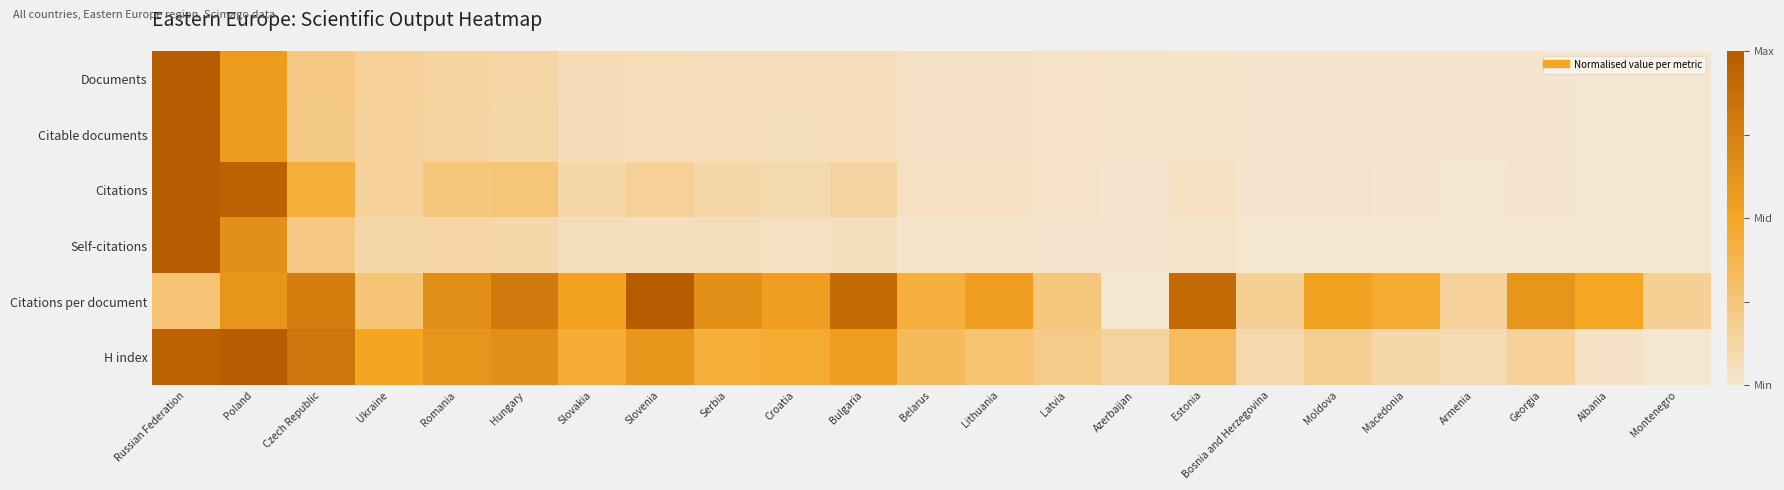

Reading left to right, list all the values displayed in this chart.

Documents: Russian Federation=1.0	Poland=0.6	Czech Republic=0.2	Ukraine=0.2	Romania=0.1	Hungary=0.1	Slovakia=0.1	Slovenia=0.1	Serbia=0.1	Croatia=0.1	Bulgaria=0.1	Belarus=0.0	Lithuania=0.0	Latvia=0.0	Azerbaijan=0.0	Estonia=0.0	Bosnia and Herzegovina=0.0	Moldova=0.0	Macedonia=0.0	Armenia=0.0	Georgia=0.0	Albania=0.0	Montenegro=0.0
Citable documents: Russian Federation=1.0	Poland=0.6	Czech Republic=0.2	Ukraine=0.2	Romania=0.1	Hungary=0.1	Slovakia=0.1	Slovenia=0.1	Serbia=0.1	Croatia=0.1	Bulgaria=0.1	Belarus=0.0	Lithuania=0.0	Latvia=0.0	Azerbaijan=0.0	Estonia=0.0	Bosnia and Herzegovina=0.0	Moldova=0.0	Macedonia=0.0	Armenia=0.0	Georgia=0.0	Albania=0.0	Montenegro=0.0
Citations: Russian Federation=1.0	Poland=1.0	Czech Republic=0.4	Ukraine=0.2	Romania=0.2	Hungary=0.3	Slovakia=0.1	Slovenia=0.2	Serbia=0.1	Croatia=0.1	Bulgaria=0.1	Belarus=0.0	Lithuania=0.0	Latvia=0.0	Azerbaijan=0.0	Estonia=0.0	Bosnia and Herzegovina=0.0	Moldova=0.0	Macedonia=0.0	Armenia=0.0	Georgia=0.0	Albania=0.0	Montenegro=0.0
Self-citations: Russian Federation=1.0	Poland=0.6	Czech Republic=0.2	Ukraine=0.1	Romania=0.1	Hungary=0.1	Slovakia=0.1	Slovenia=0.1	Serbia=0.1	Croatia=0.0	Bulgaria=0.1	Belarus=0.0	Lithuania=0.0	Latvia=0.0	Azerbaijan=0.0	Estonia=0.0	Bosnia and Herzegovina=0.0	Moldova=0.0	Macedonia=0.0	Armenia=0.0	Georgia=0.0	Albania=0.0	Montenegro=0.0
Citations per document: Russian Federation=0.3	Poland=0.6	Czech Republic=0.8	Ukraine=0.3	Romania=0.7	Hungary=0.8	Slovakia=0.5	Slovenia=1.0	Serbia=0.6	Croatia=0.5	Bulgaria=0.9	Belarus=0.4	Lithuania=0.6	Latvia=0.2	Azerbaijan=0.0	Estonia=0.9	Bosnia and Herzegovina=0.2	Moldova=0.5	Macedonia=0.5	Armenia=0.2	Georgia=0.6	Albania=0.5	Montenegro=0.2
H index: Russian Federation=1.0	Poland=1.0	Czech Republic=0.8	Ukraine=0.5	Romania=0.6	Hungary=0.7	Slovakia=0.4	Slovenia=0.6	Serbia=0.4	Croatia=0.5	Bulgaria=0.5	Belarus=0.3	Lithuania=0.3	Latvia=0.2	Azerbaijan=0.1	Estonia=0.3	Bosnia and Herzegovina=0.1	Moldova=0.2	Macedonia=0.1	Armenia=0.1	Georgia=0.2	Albania=0.0	Montenegro=0.0